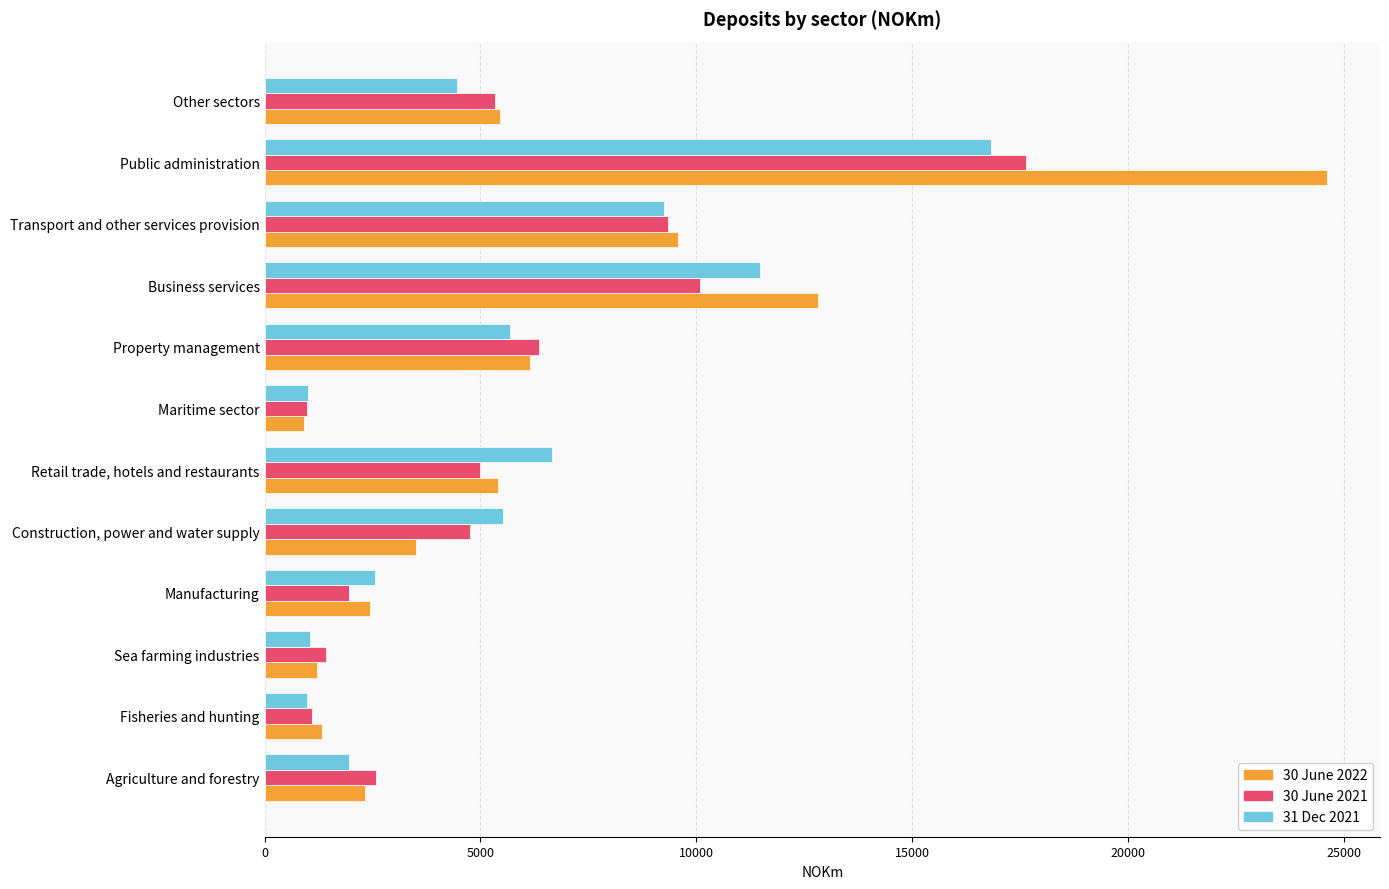

How many categories are shown in the chart?

12